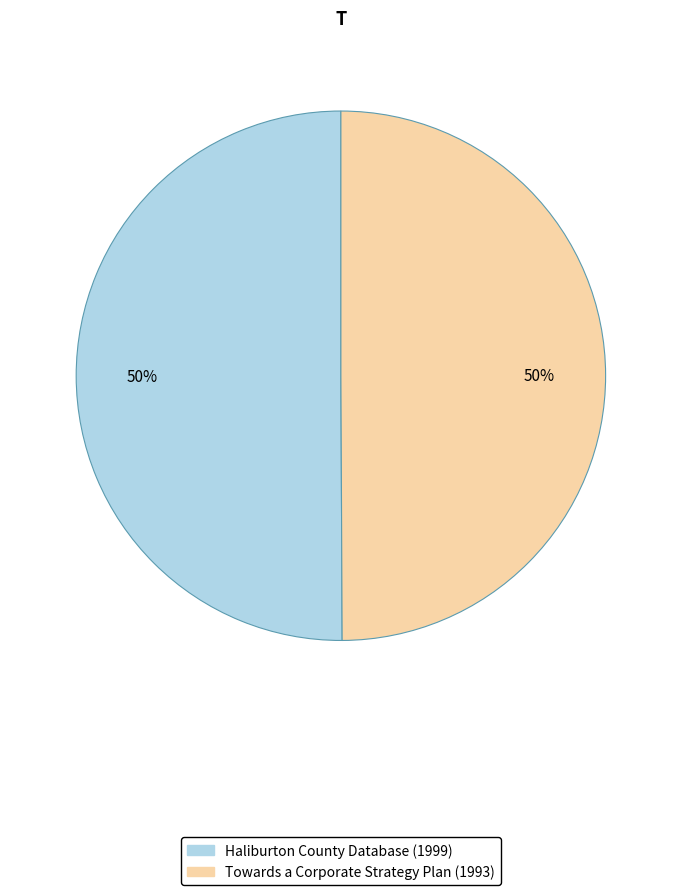

To the nearest percent, what is the average slice percentage?

50%